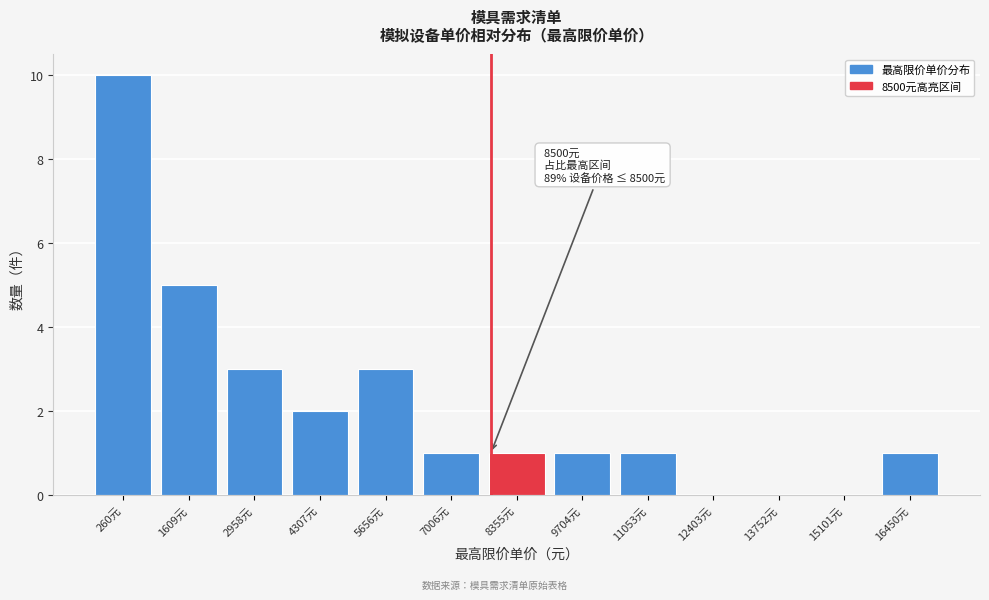

Reading left to right, list all the values displayed in this chart.

260元=10	1609元=5	2958元=3	4307元=2	5656元=3	7006元=1	8355元=1	9704元=1	11053元=1	12403元=0	13752元=0	15101元=0	16450元=1